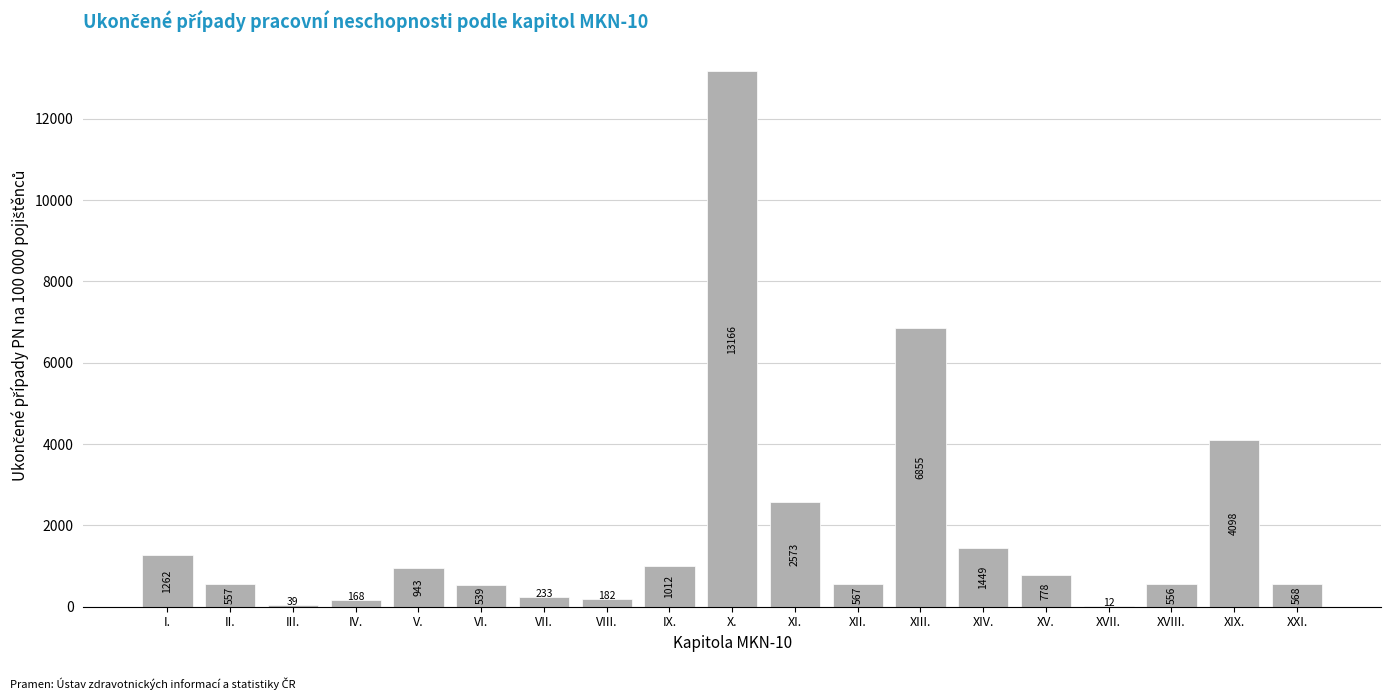

Reading right to left, list all the values displayed in this chart.

XXI.=568	XIX.=4098	XVIII.=556	XVII.=12	XV.=778	XIV.=1449	XIII.=6855	XII.=567	XI.=2573	X.=13166	IX.=1012	VIII.=182	VII.=233	VI.=539	V.=943	IV.=168	III.=39	II.=557	I.=1262